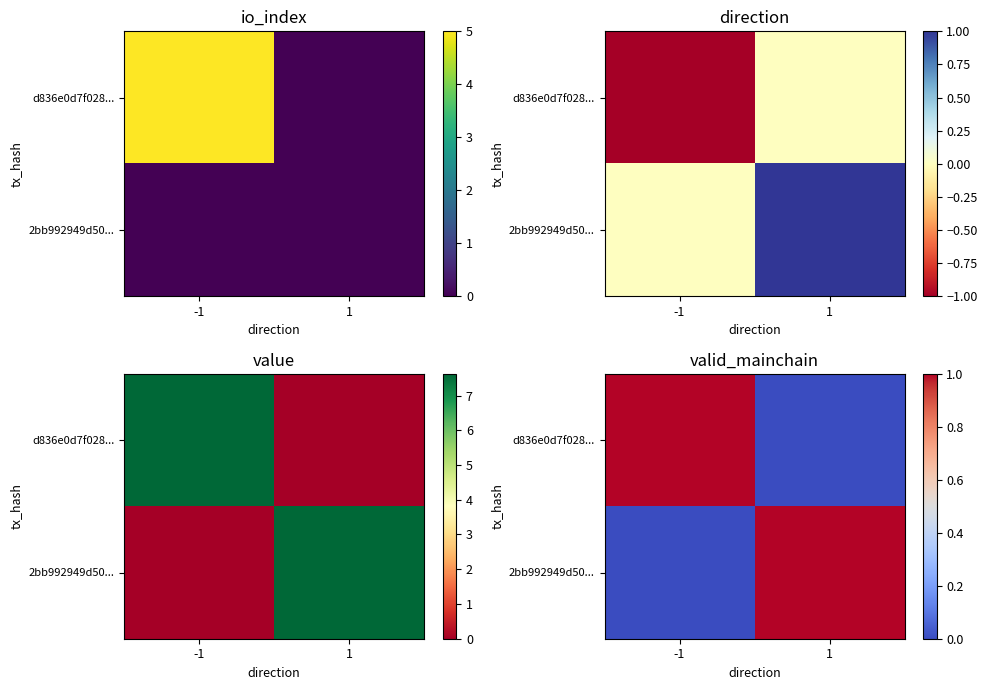

What is the sum of the 2bb992949d50... values at 1 and -1?

1